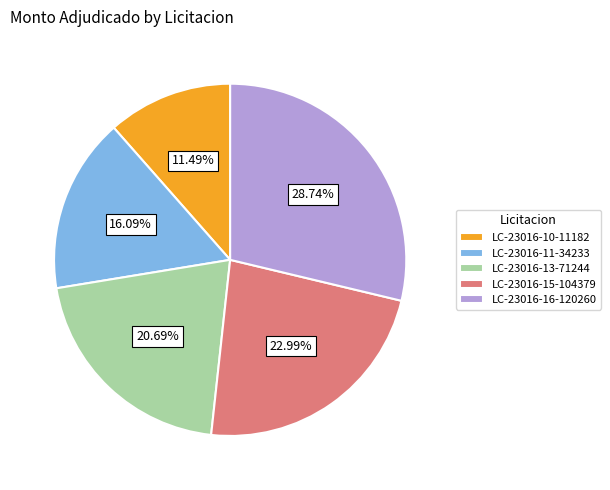

Approximately how many times larger is the value at LC-23016-13-71244 compared to LC-23016-16-120260?

0.7